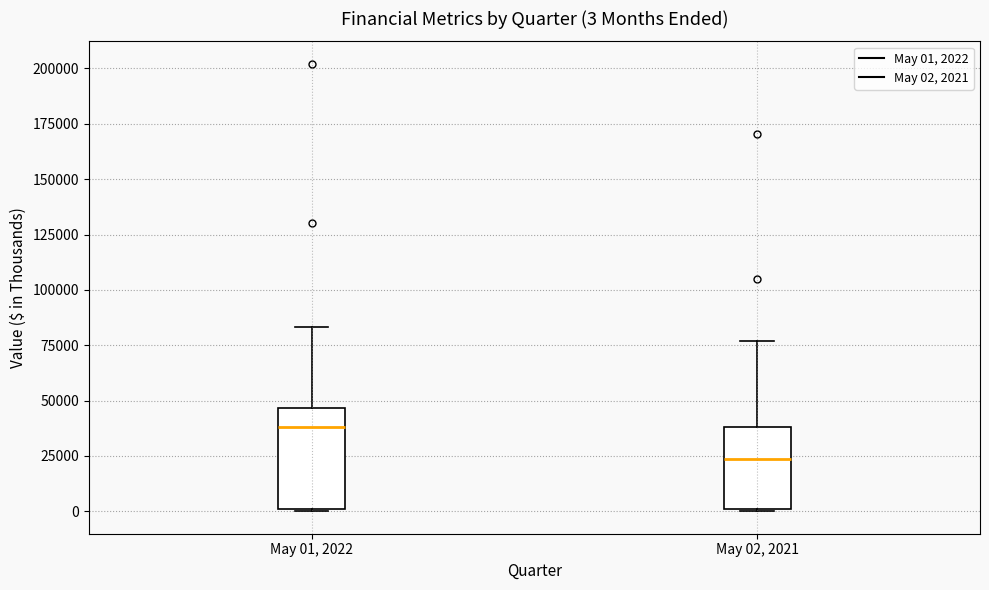

Which box has the highest median line?

May 01, 2022